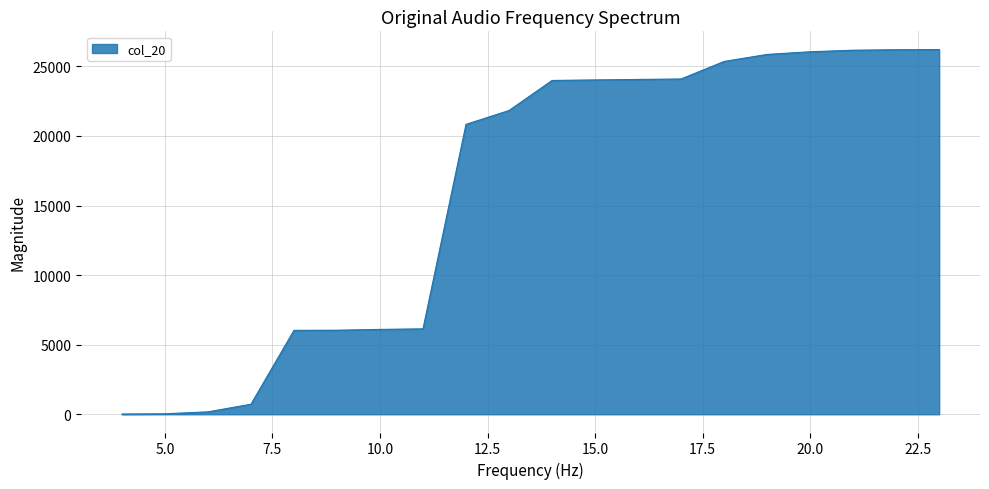

What is the maximum value shown in the chart?

26207